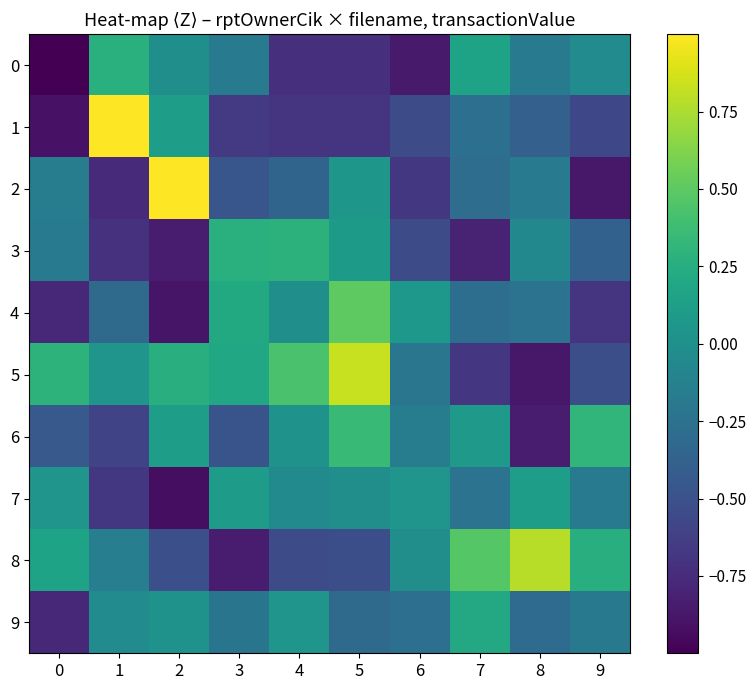

At 3, list the series in order from largest to smallest.

3, 4, 5, 7, 0, 9, 2, 6, 1, 8